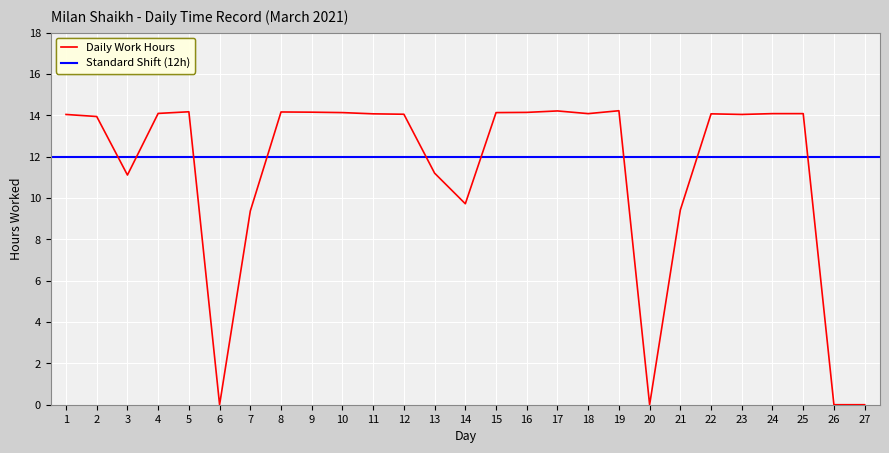

The chart shows a value of 14.1 at 22. True or false?

True